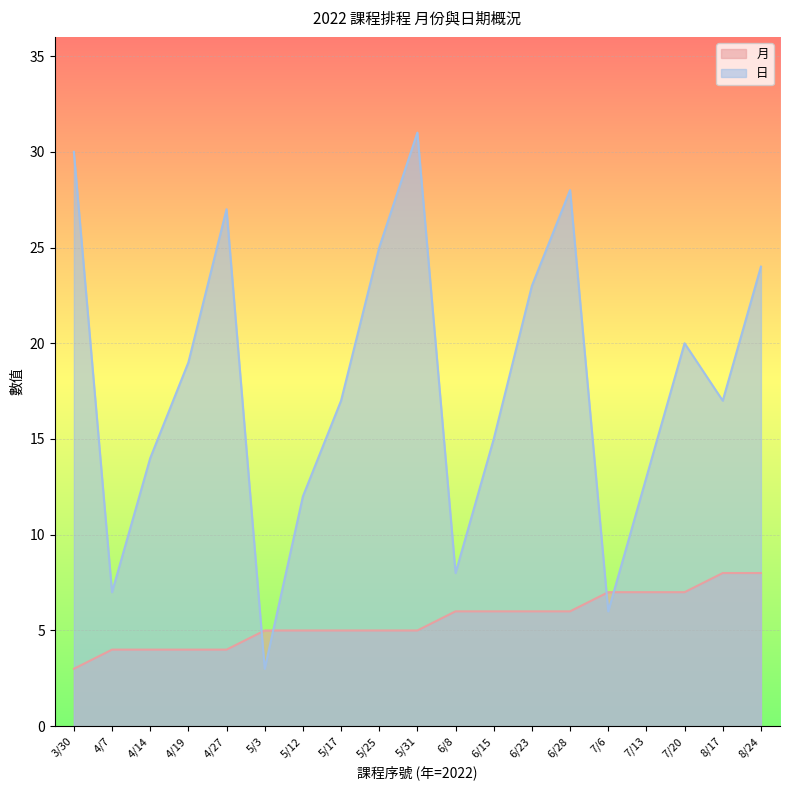

What position from the right is 5/12?

13